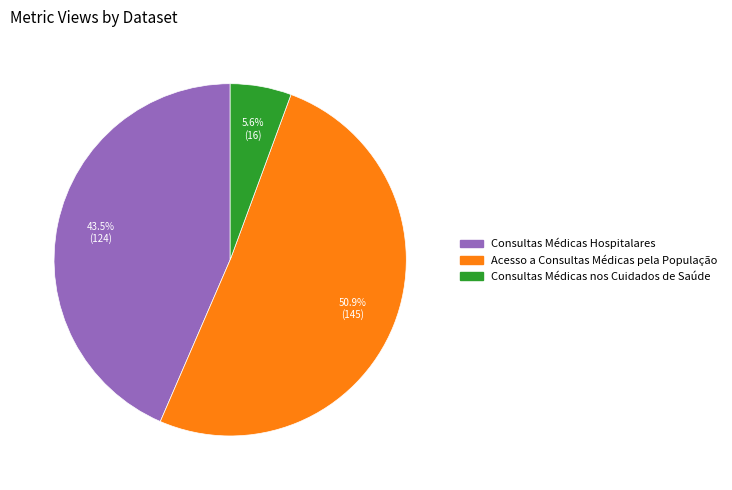

Between Consultas Médicas Hospitalares and Consultas Médicas nos Cuidados de Saúde, which is larger?

Consultas Médicas Hospitalares